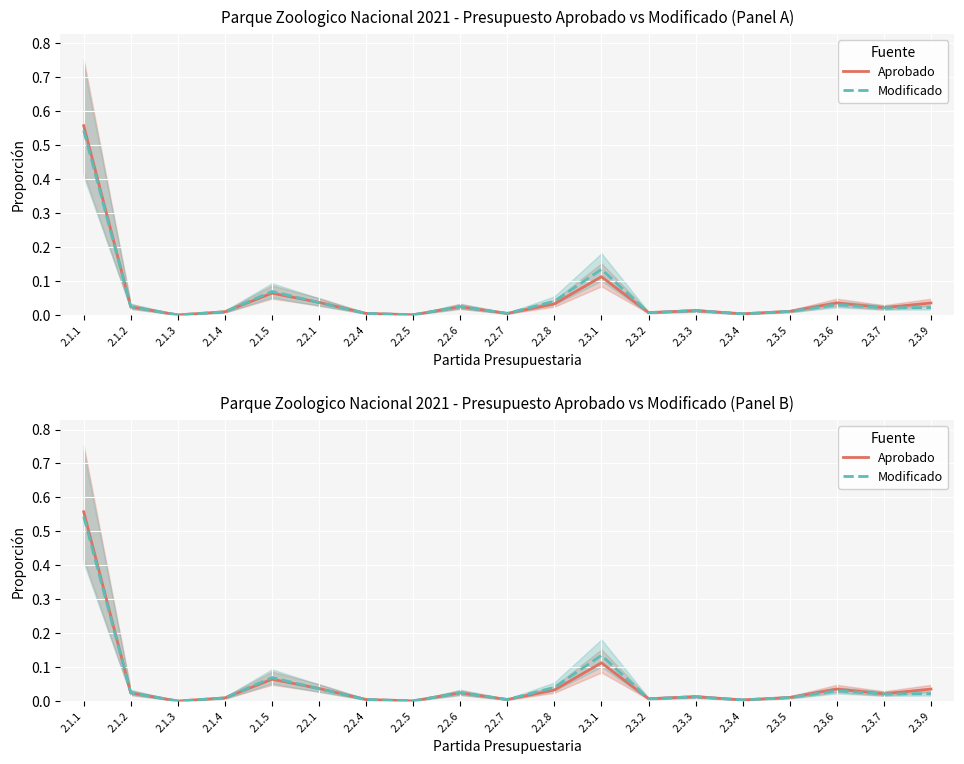

Does the chart display data point markers on the line(s)?

No